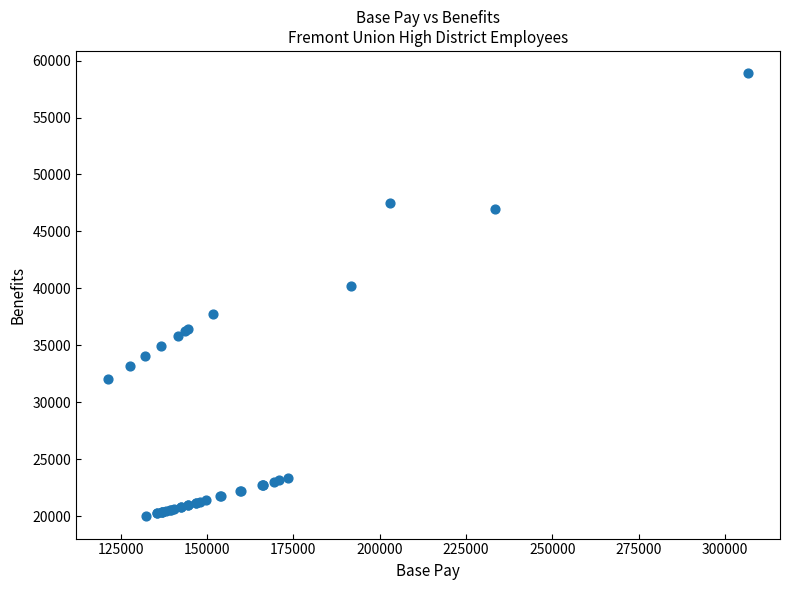

What Y value in the scatter plot is closest to 39438?

40211.8